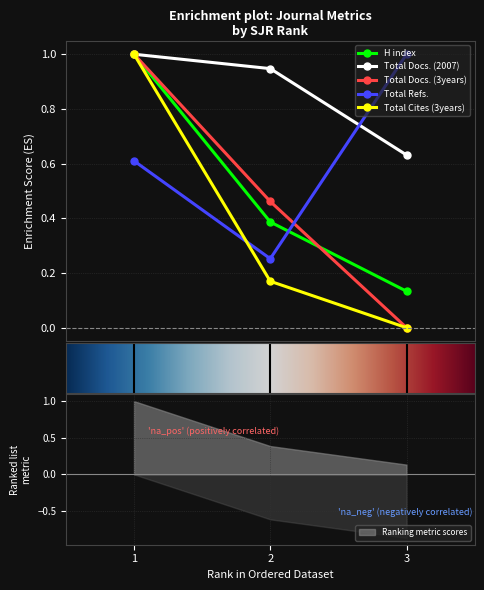

What is the spread (max minus min) of values at 3?

1.0